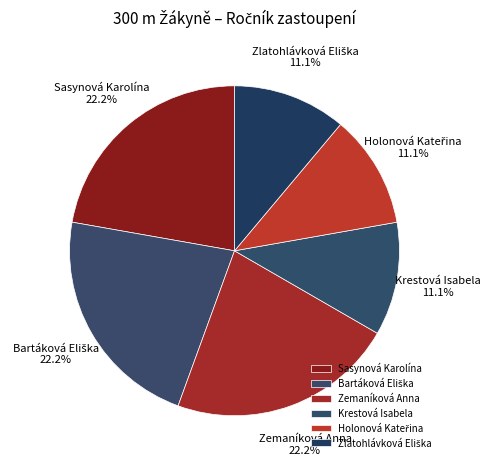

Is there a majority slice in this chart?

No